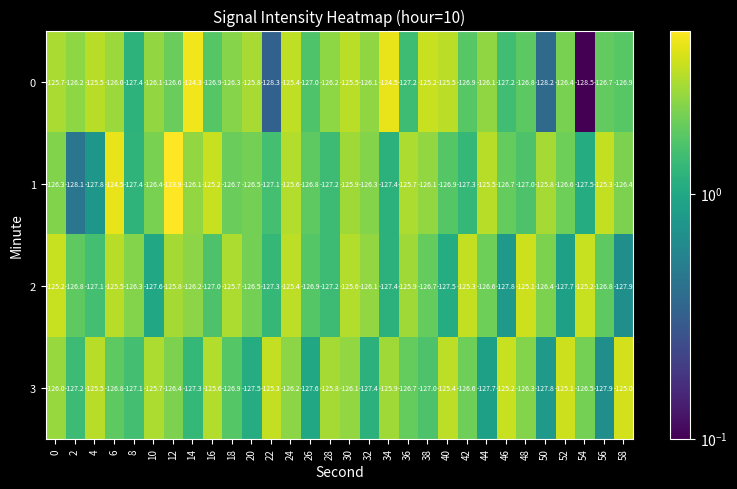

What is the difference between the maximum and minimum values in the 2 series?

2.8